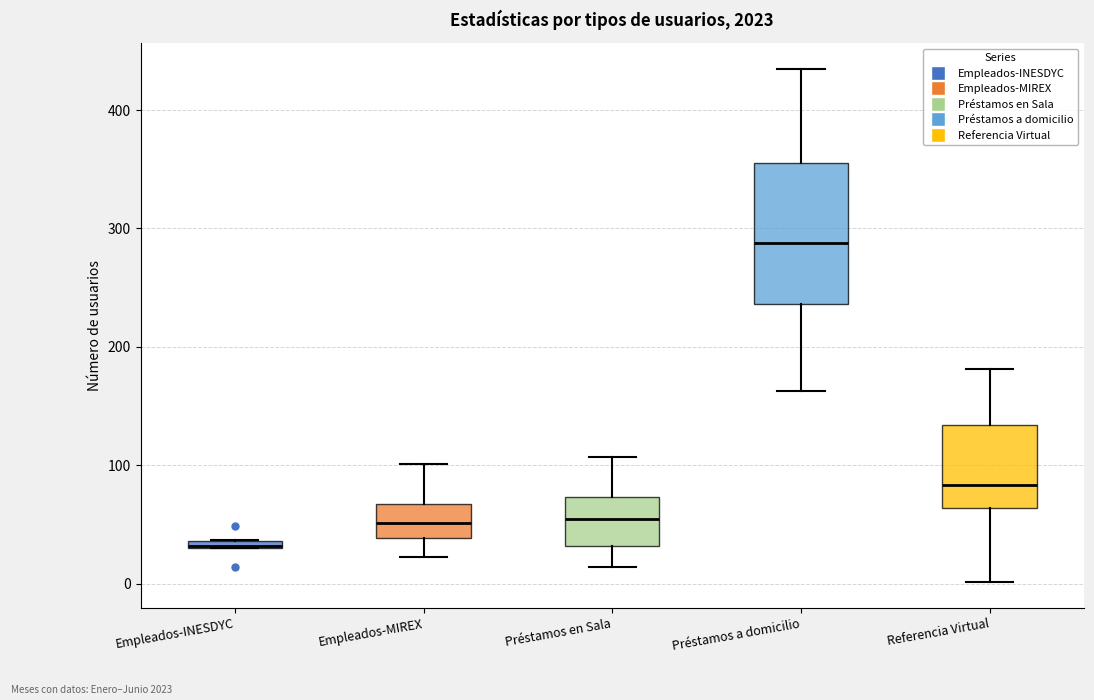

Where is the lower edge of the box for Empleados-INESDYC on the y-axis? The values are not printed on the chart, so give them approximately, as read against the axis.

30